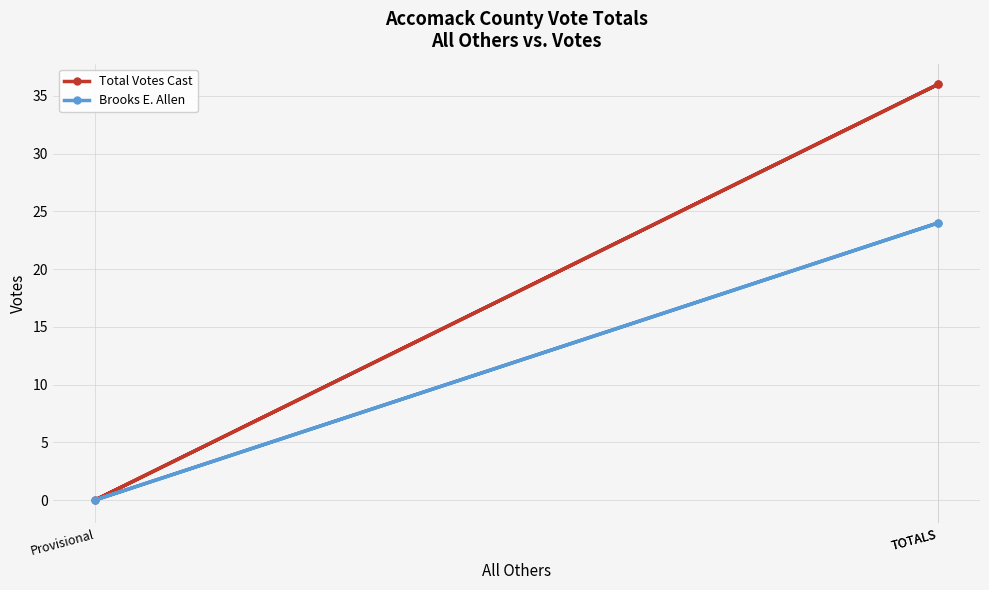

Between TOTALS and TOTALS, which series saw the biggest shift?

Total Votes Cast